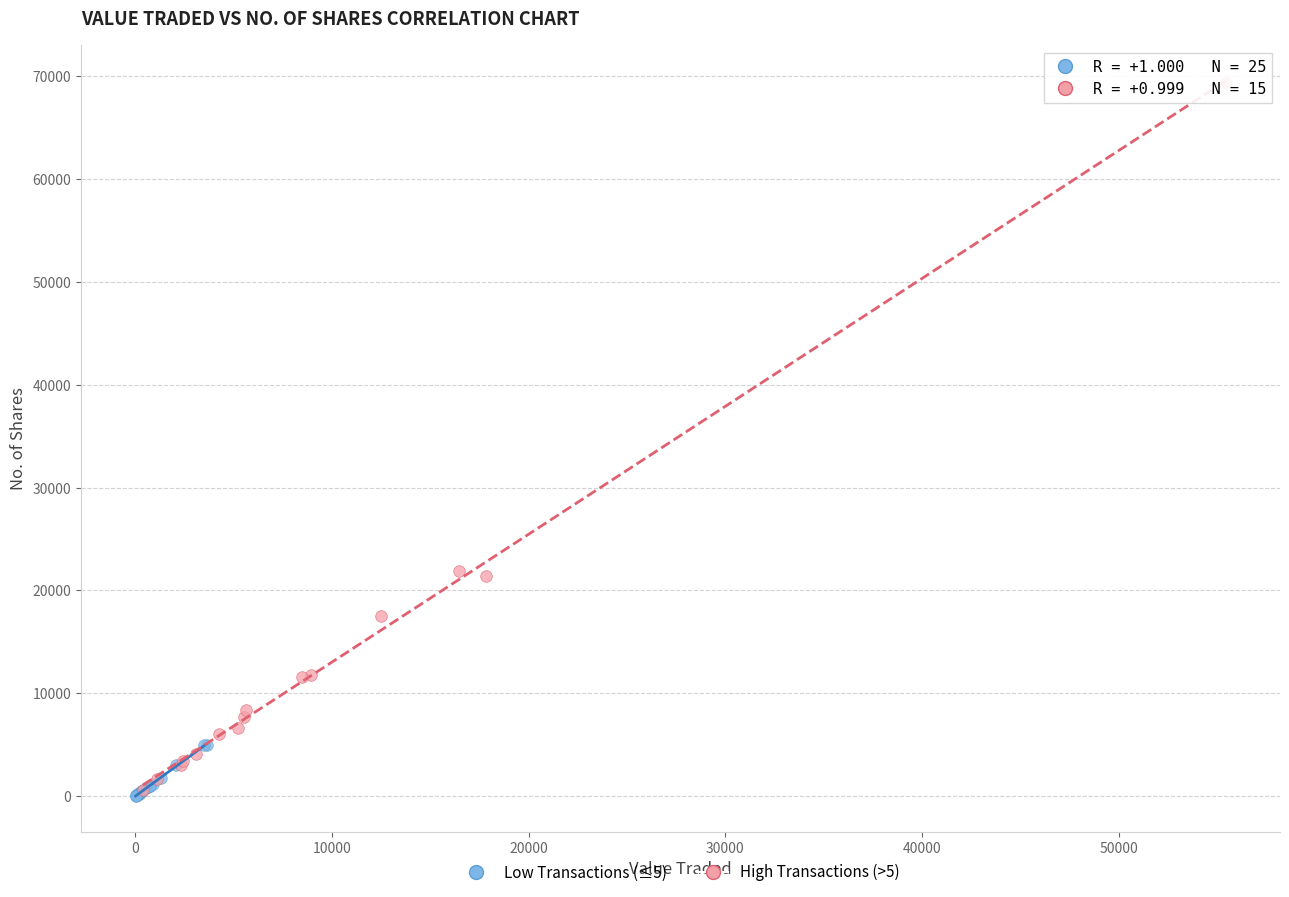

Which series reaches the maximum Y coordinate?

High Transactions (>5)